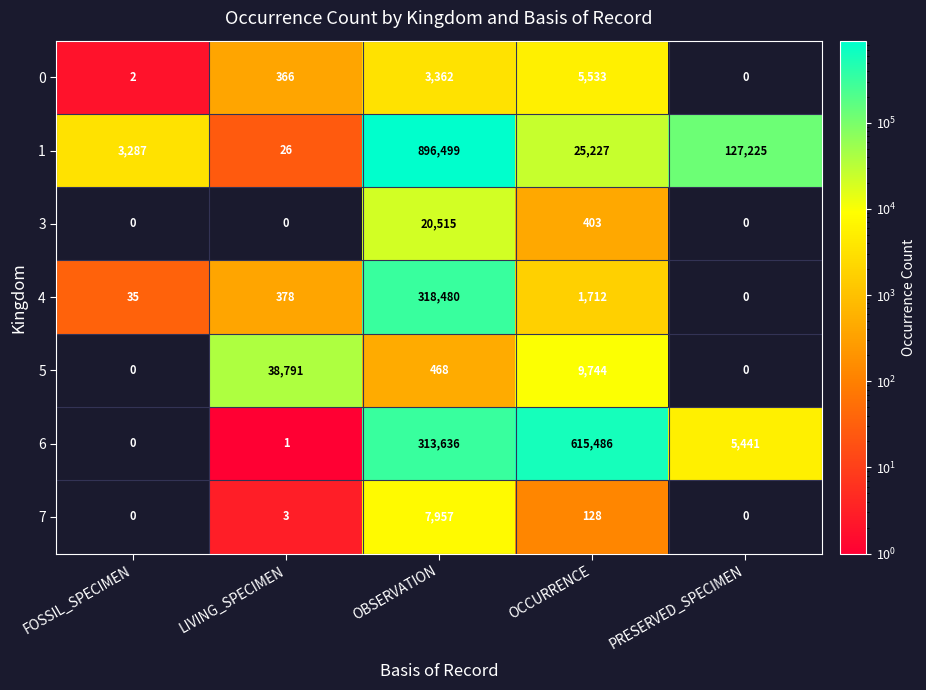

What is the total value across all series at PRESERVED_SPECIMEN?

132666